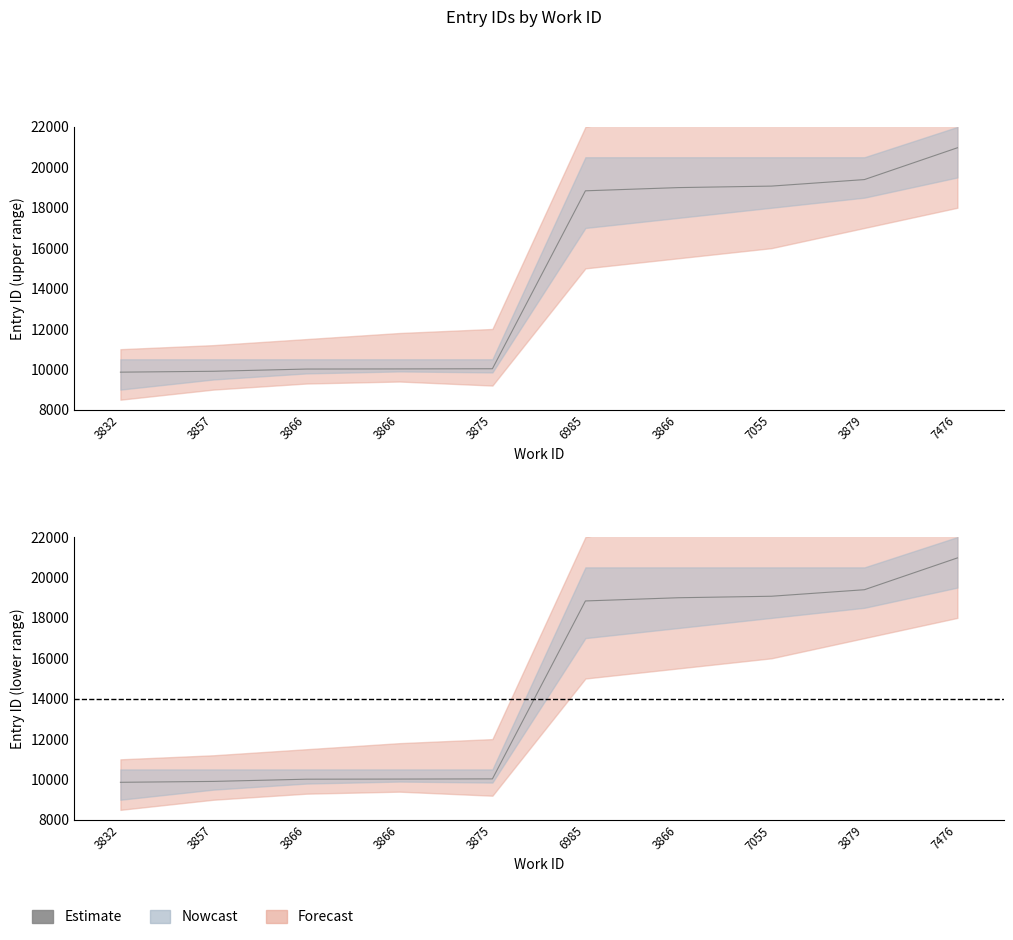

The Nowcast series shows 10023 at 3866. True or false?

True